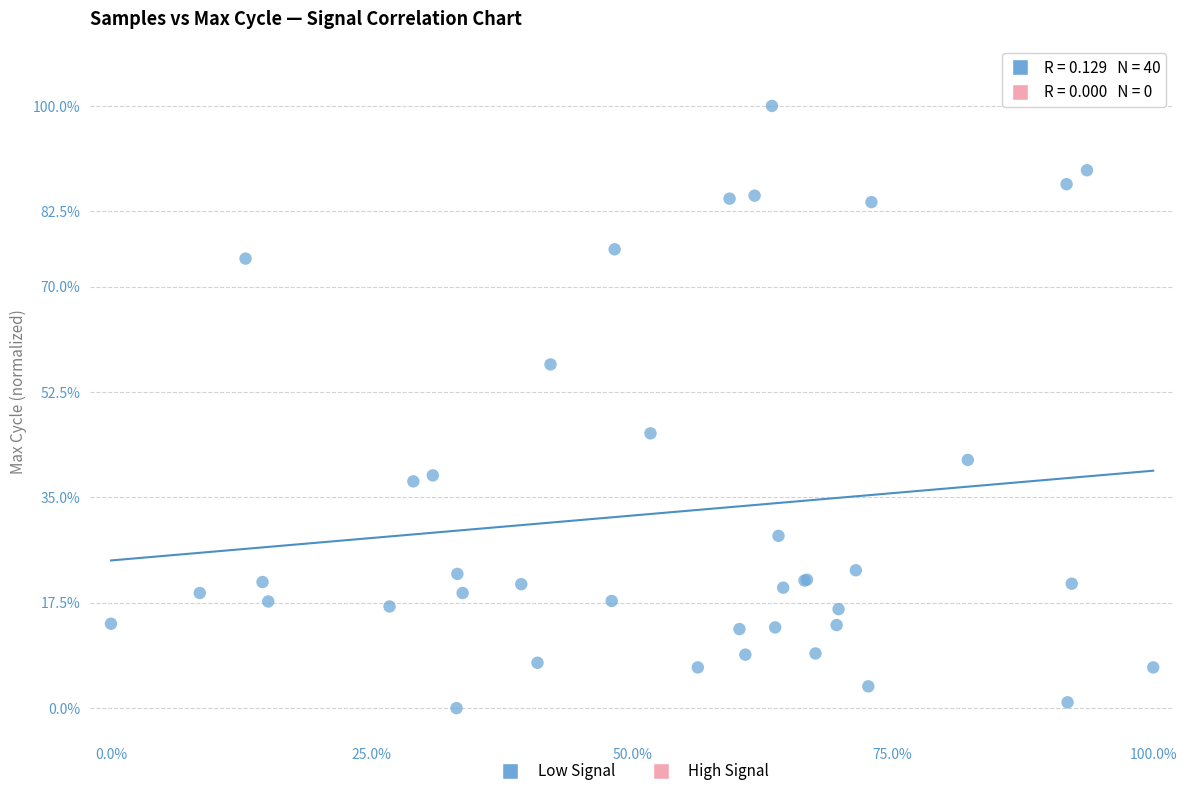

What Y value in the scatter plot is closest to 50?

45.6